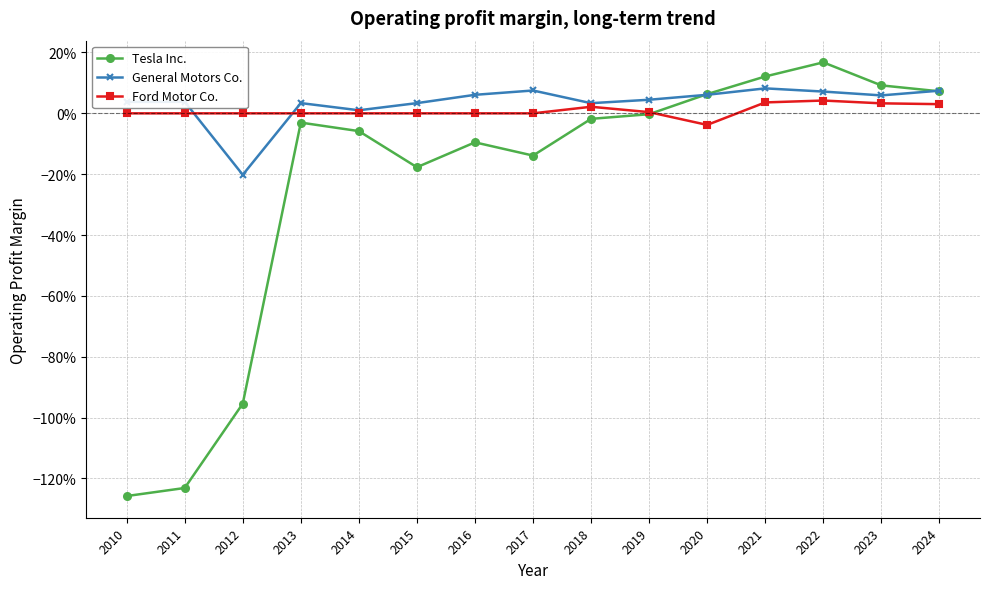

Does the chart have visible grid lines?

Yes